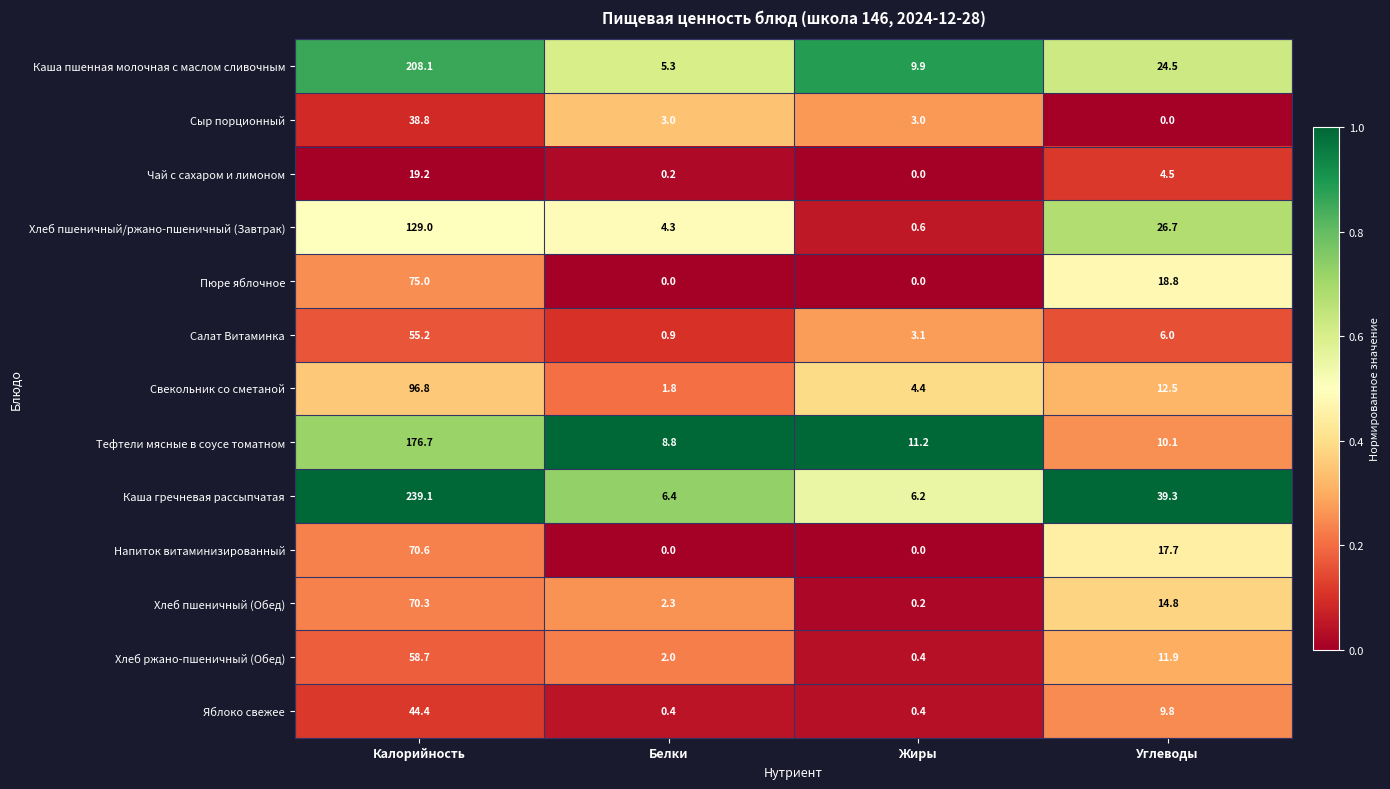

What is the average value of the Тефтели мясные в соусе томатном series?

51.7